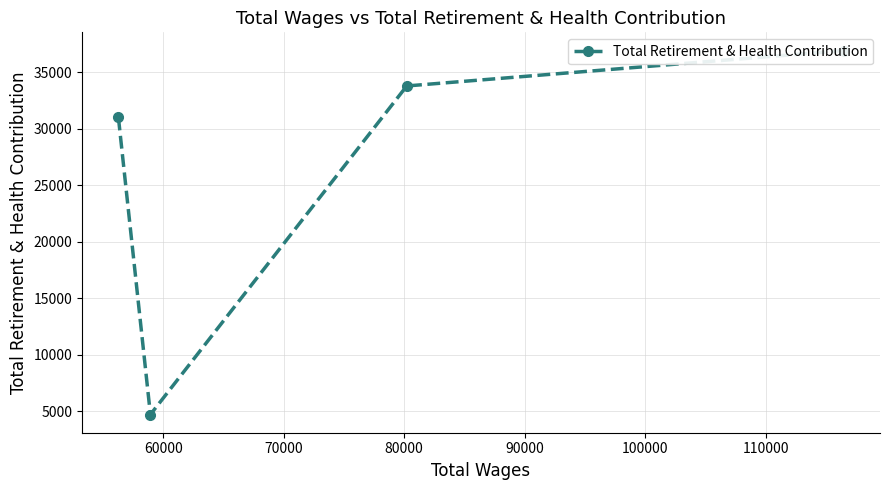

How many data points are above 33777?

1